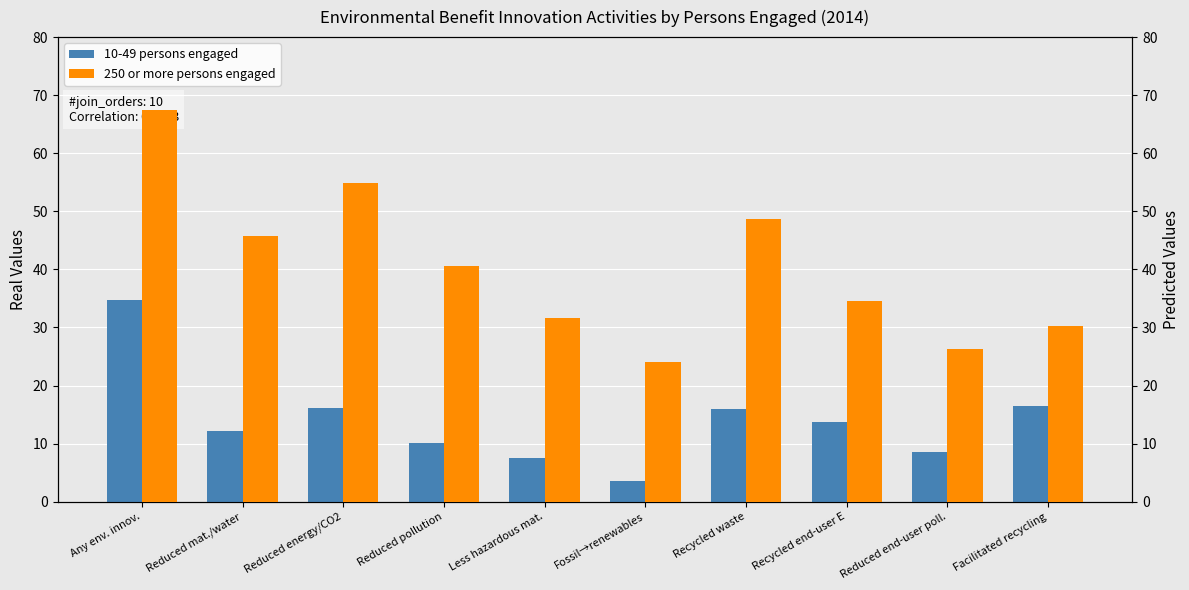

What position from the right is Reduced end-user poll.?

2